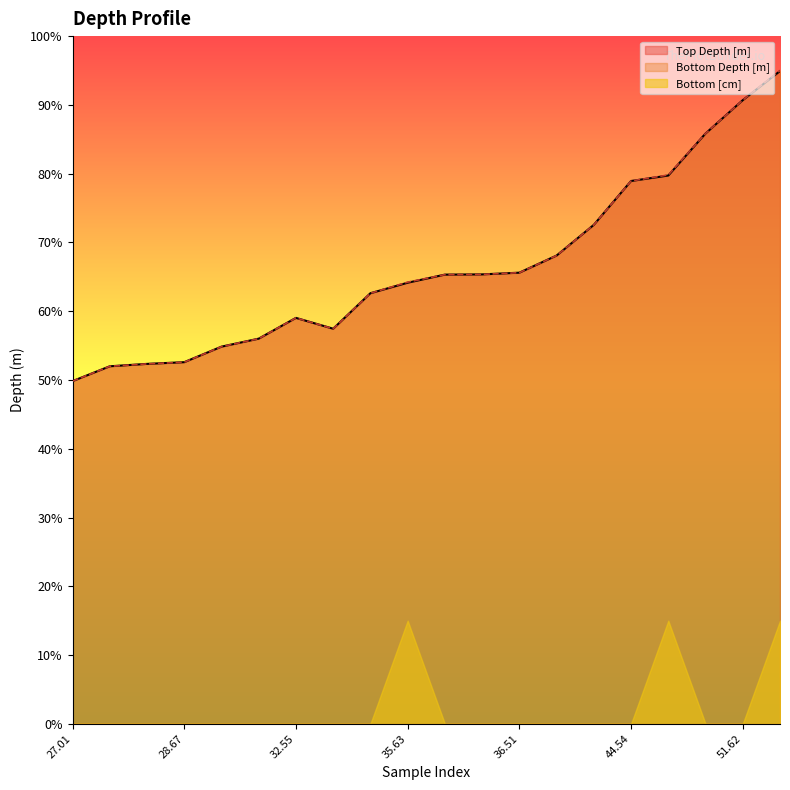

In Top Depth [m], how many points are lower than both neighbors (excluding endpoints)?

1